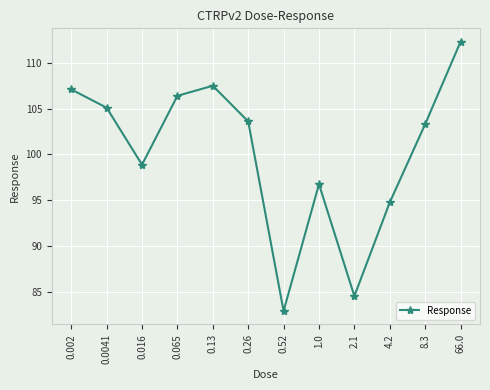

What is the smallest value displayed?

82.9